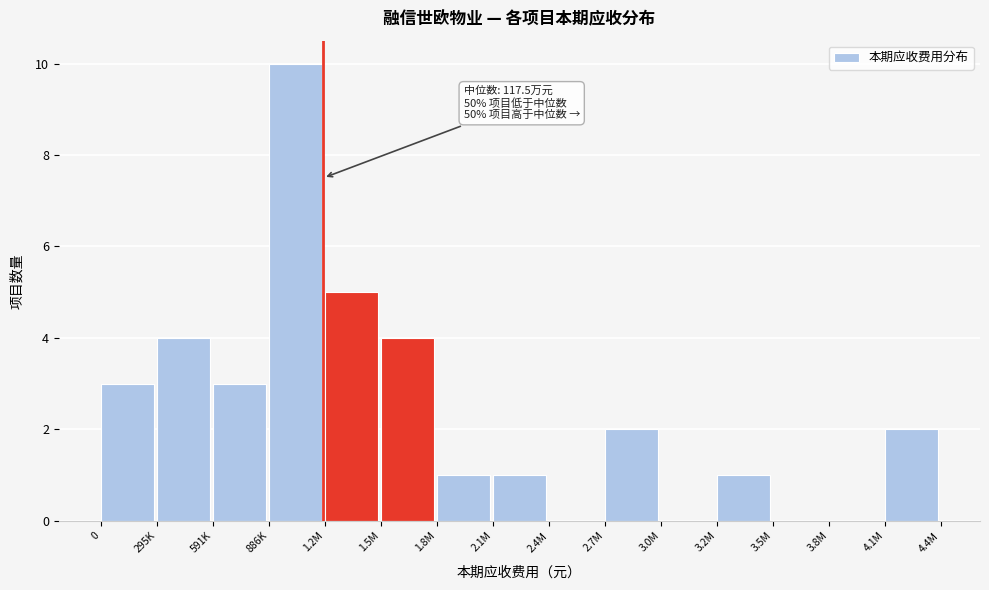

Reading left to right, transcribe all the data shown in this chart.

0=3	295K=4	591K=3	886K=10	1.2M=5	1.5M=4	1.8M=1	2.1M=1	2.4M=0	2.7M=2	3.0M=0	3.2M=1	3.5M=0	3.8M=0	4.1M=2